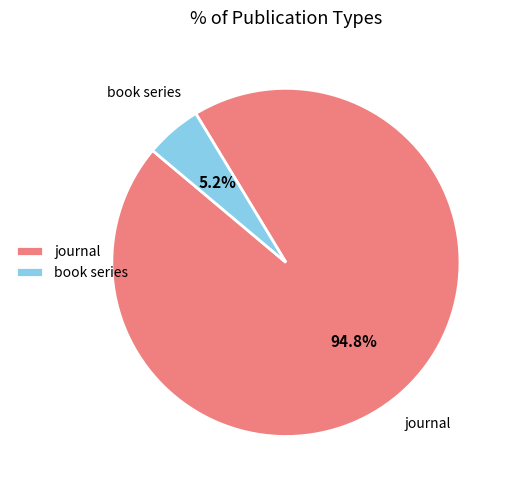

Is it true that book series is 16% of the pie?

False